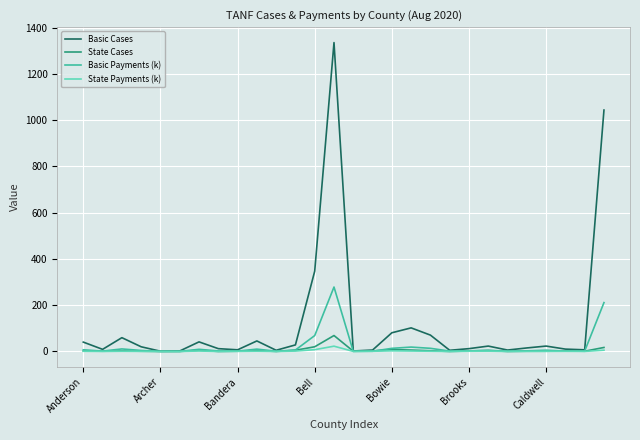

What is the sum of all State Payments (k) values?

53.7